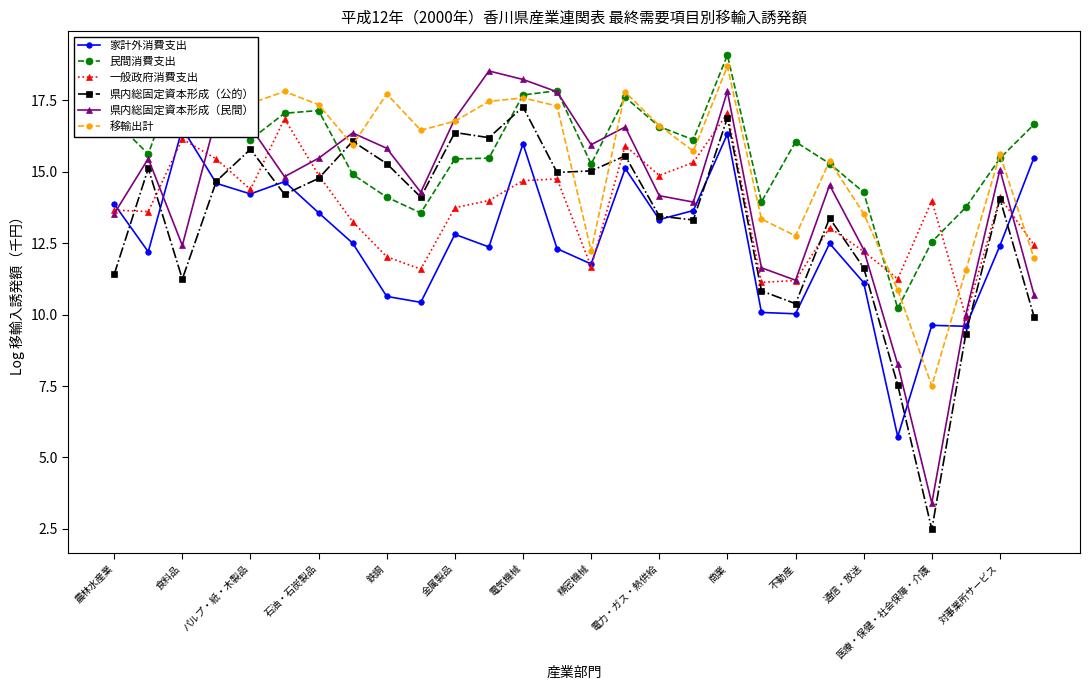

Where is the first local maximum for 移輸出計?

食料品